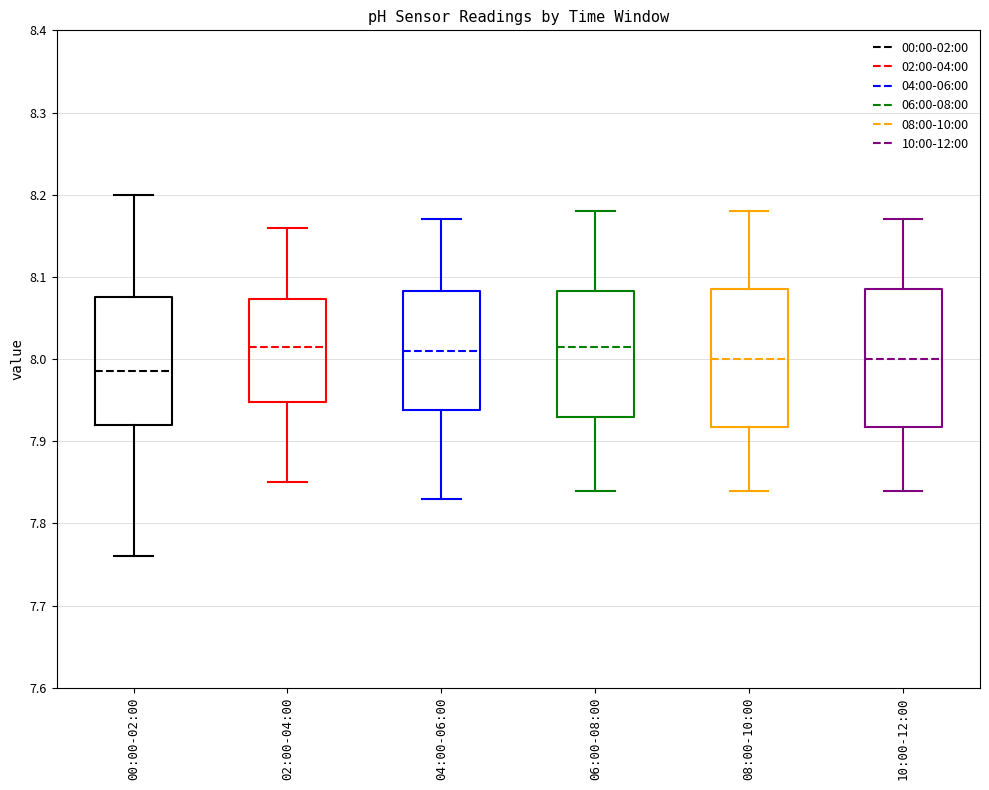

Reading left to right, read every box against the y-axis: the position of its median line, the range the box covers, and the ends of its whiskers. The values are not printed on the chart, so give them approximately, as read against the axis.

00:00-02:00: median 7.99, box 7.92 to 8.08, whiskers 7.76 to 8.20
02:00-04:00: median 8.02, box 7.95 to 8.07, whiskers 7.85 to 8.16
04:00-06:00: median 8.01, box 7.94 to 8.08, whiskers 7.83 to 8.17
06:00-08:00: median 8.02, box 7.93 to 8.08, whiskers 7.84 to 8.18
08:00-10:00: median 8.00, box 7.92 to 8.09, whiskers 7.84 to 8.18
10:00-12:00: median 8.00, box 7.92 to 8.09, whiskers 7.84 to 8.17